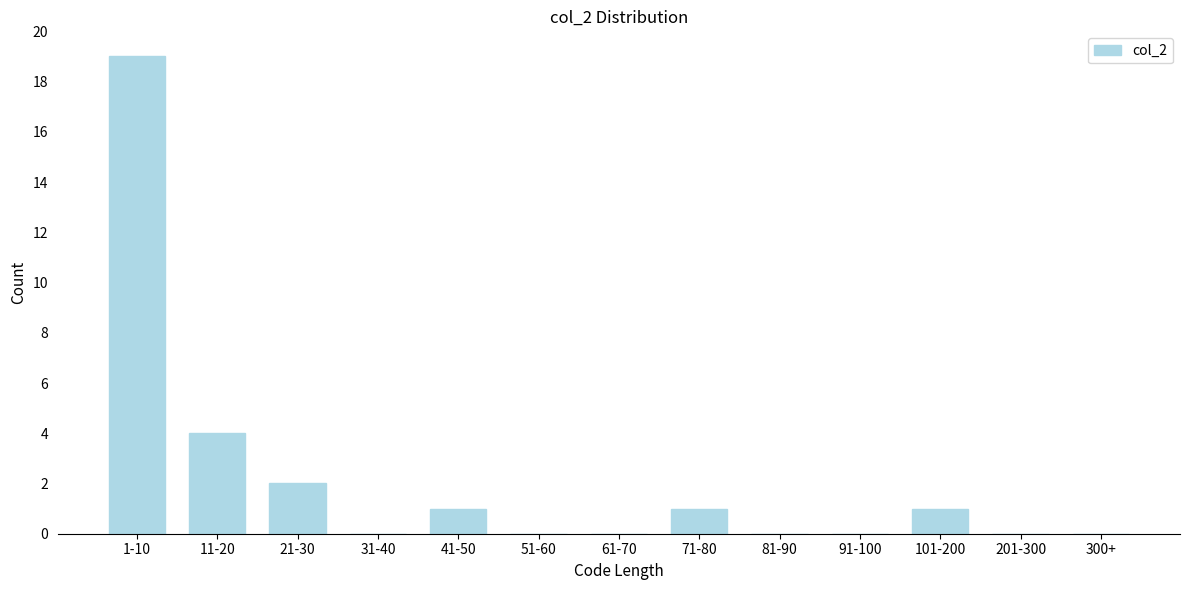

Reading left to right, extract all data points from this chart.

1-10=19	11-20=4	21-30=2	31-40=0	41-50=1	51-60=0	61-70=0	71-80=1	81-90=0	91-100=0	101-200=1	201-300=0	300+=0